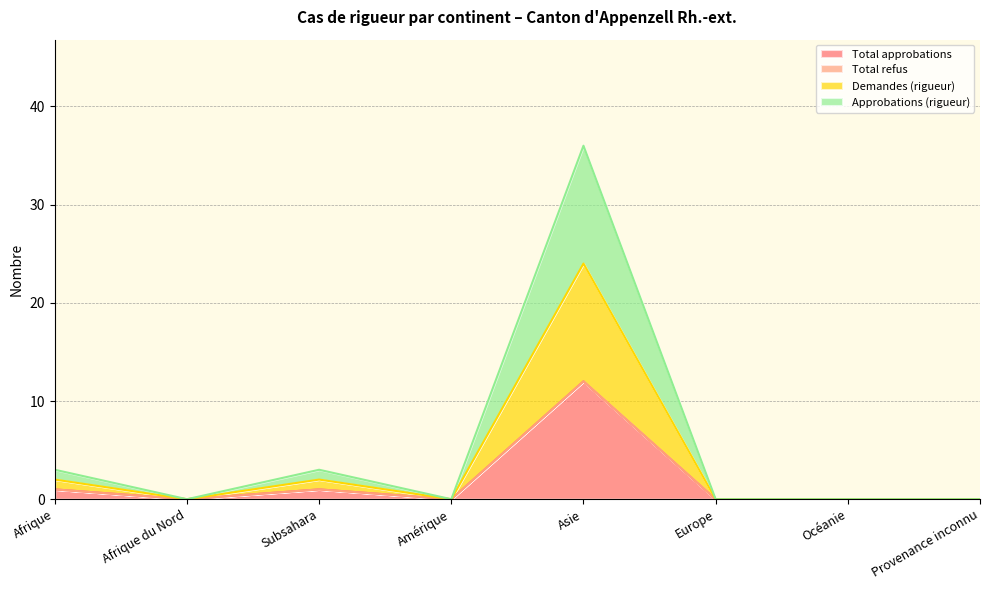

What is the sum of all Total approbations values?

14